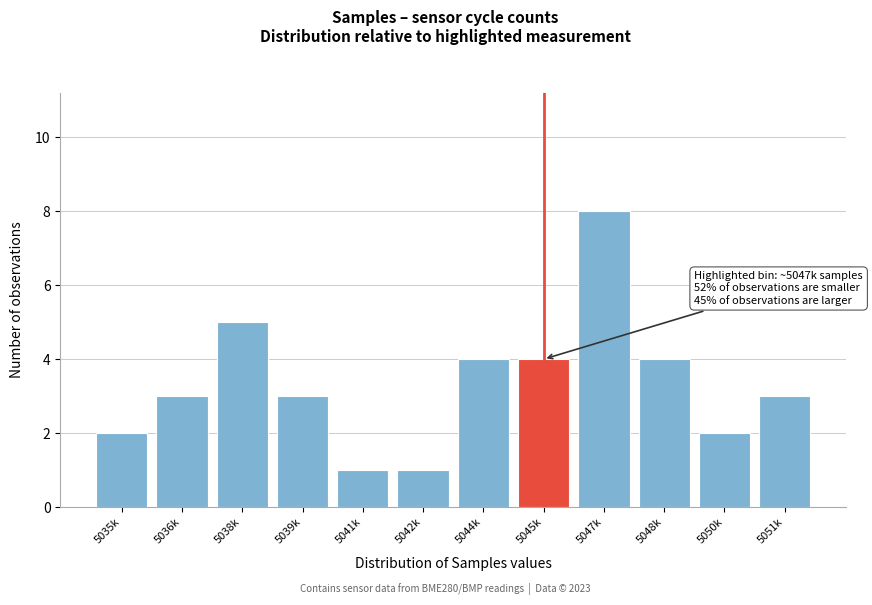

Reading left to right, transcribe all the data shown in this chart.

5035k=2	5036k=3	5038k=5	5039k=3	5041k=1	5042k=1	5044k=4	5045k=4	5047k=8	5048k=4	5050k=2	5051k=3